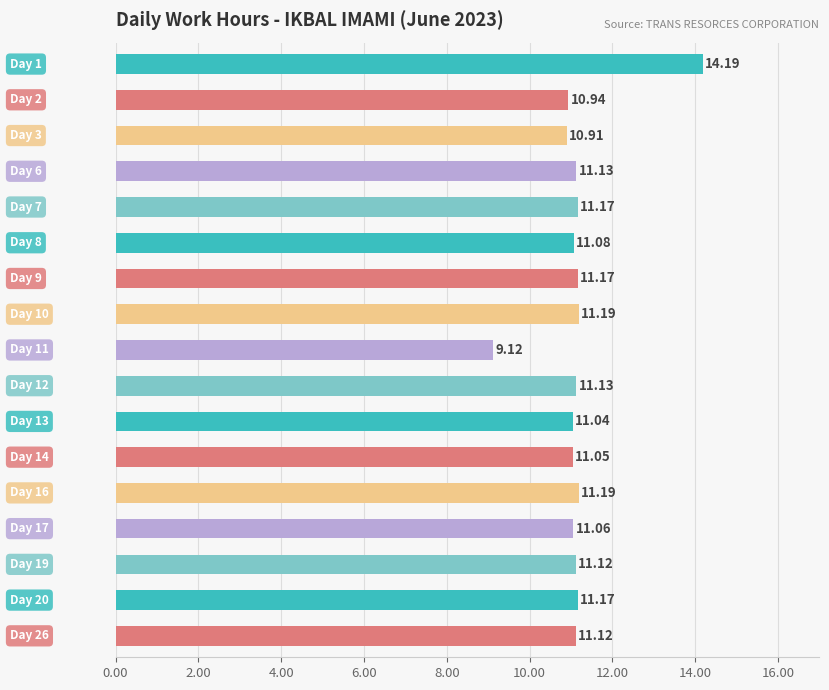

What is the average value?

11.2